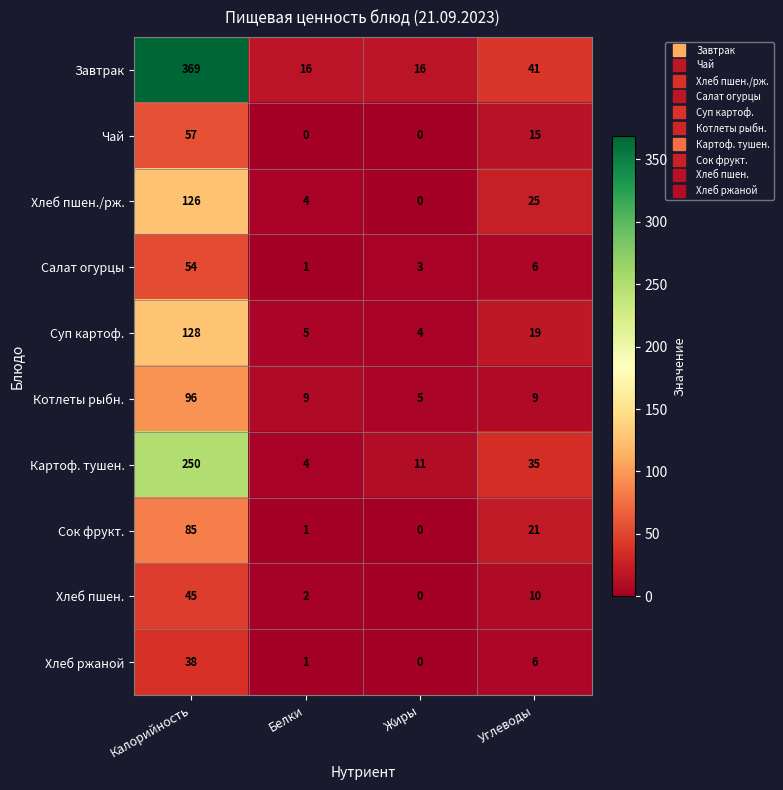

How many data points does each series have?

4